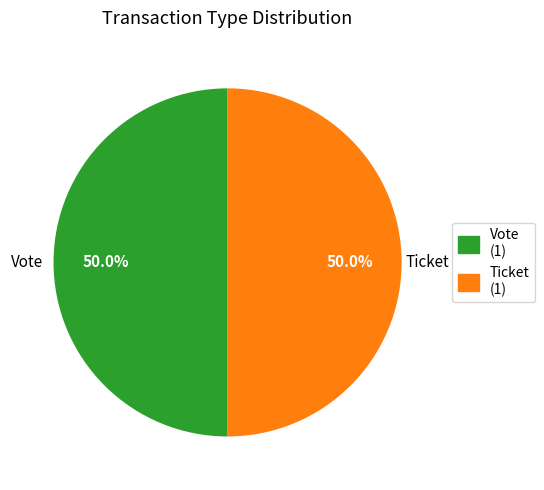

Combined, what portion of the pie is Vote and Ticket?

100.0%